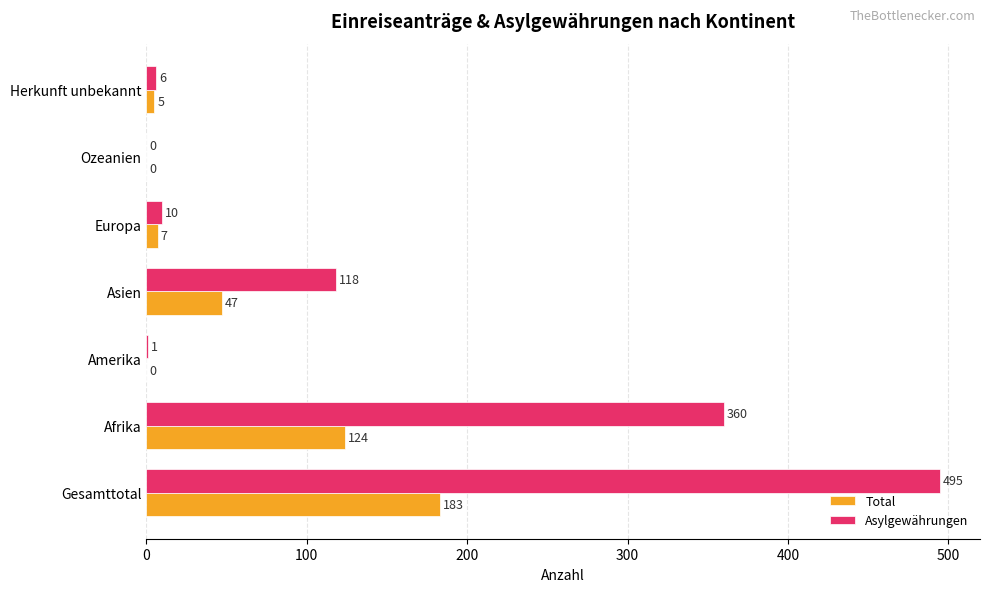

How many distinct data groups are displayed?

2